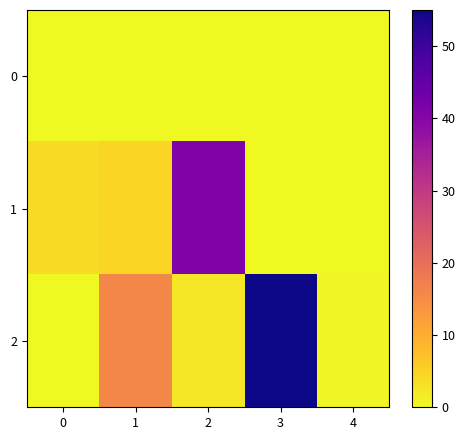

How many categories are shown in the chart?

5